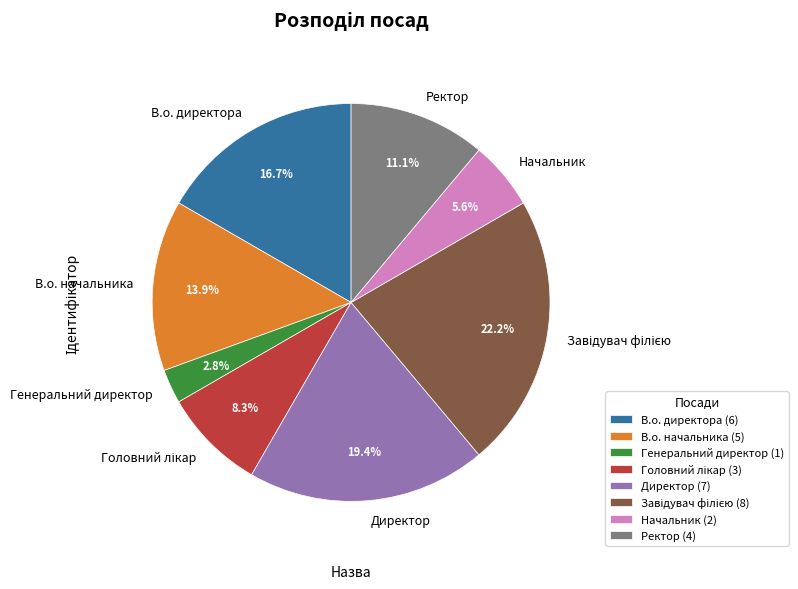

Is Ректор the majority of the pie?

No